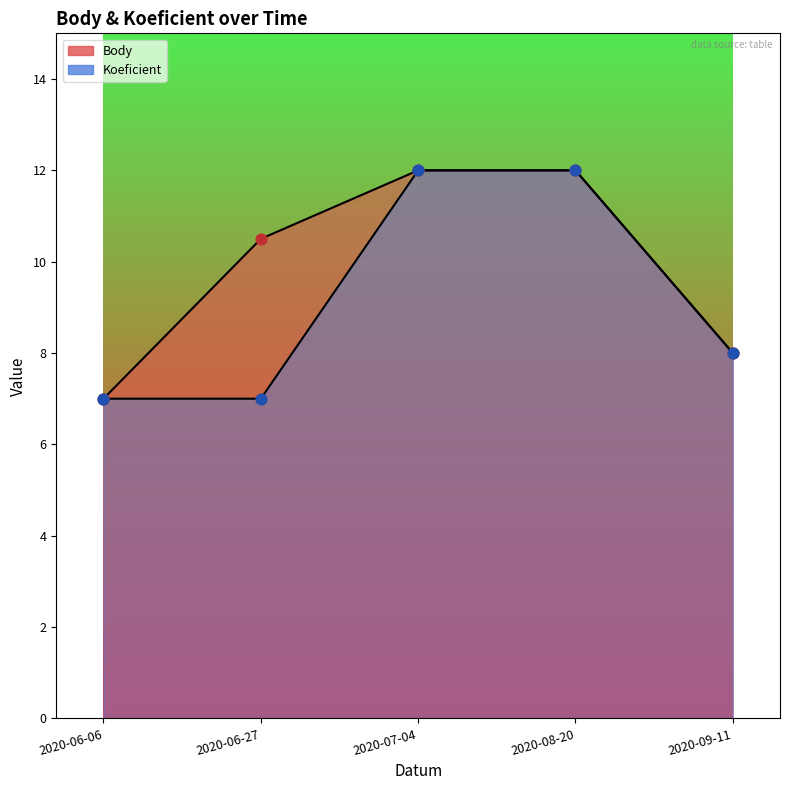

What is the total value across all series at 2020-06-06?

14.0